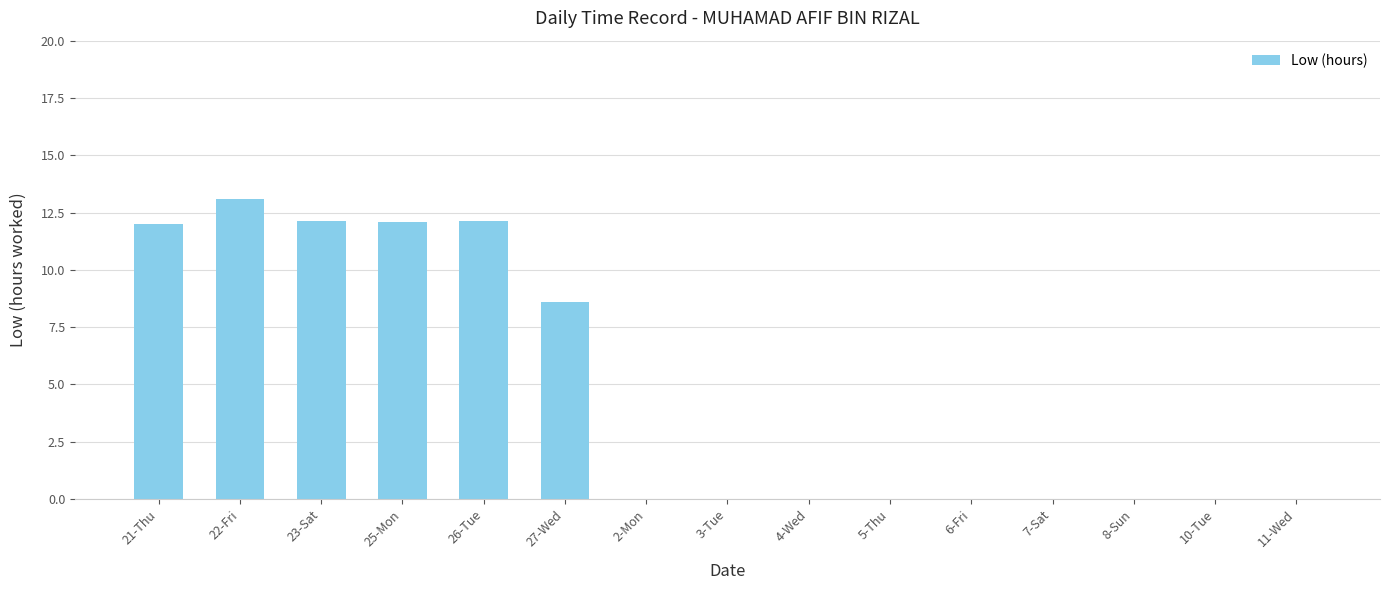

Approximately how many times larger is the value at 25-Mon compared to 21-Thu?

1.0